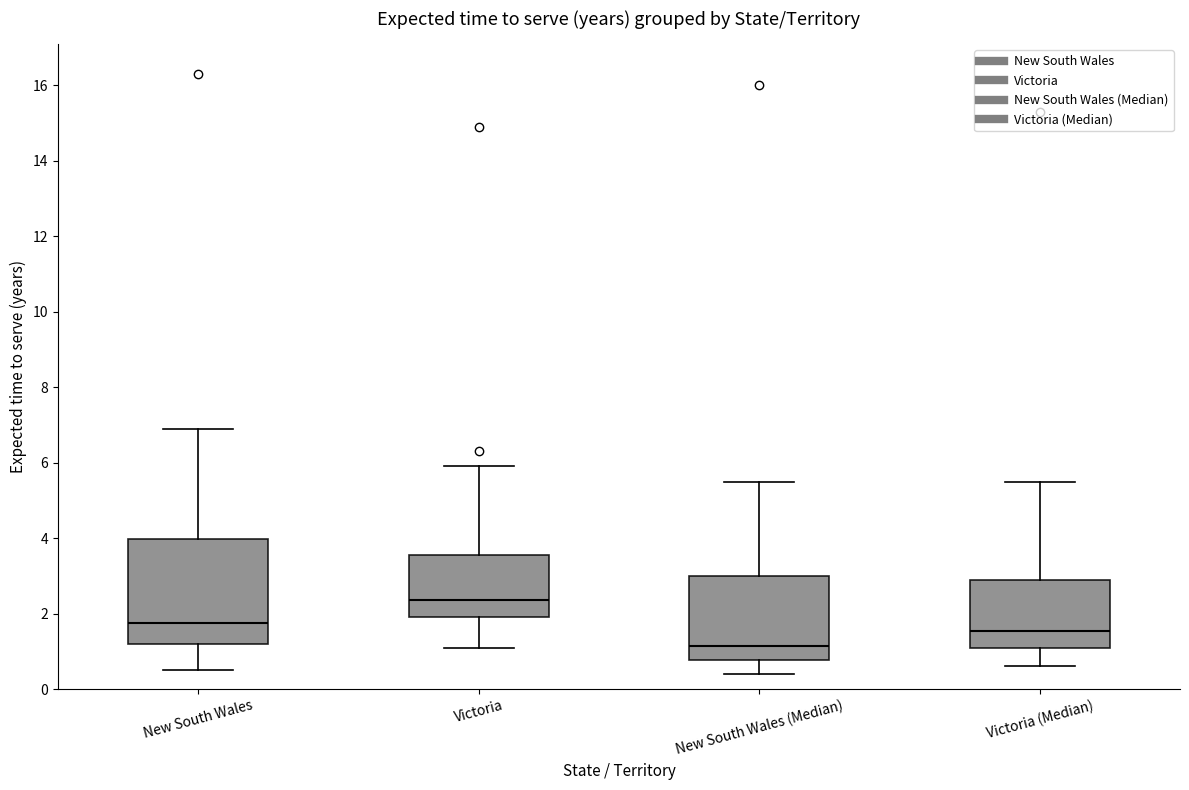

Comparing the boxes themselves (not the whiskers), which one is the tallest?

New South Wales